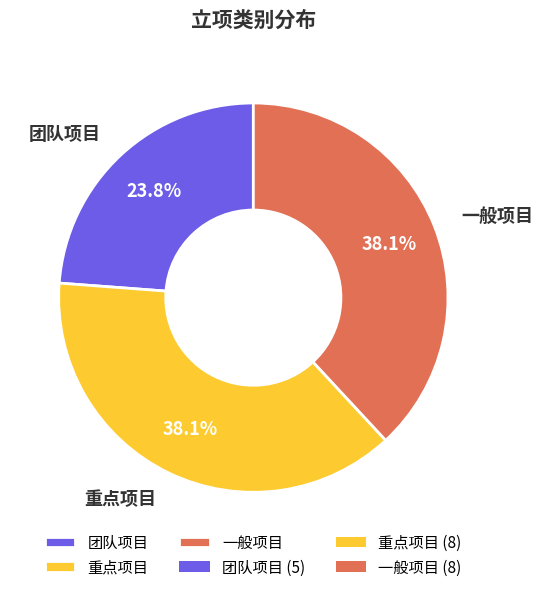

Is it true that 重点项目 is 47% of the pie?

False